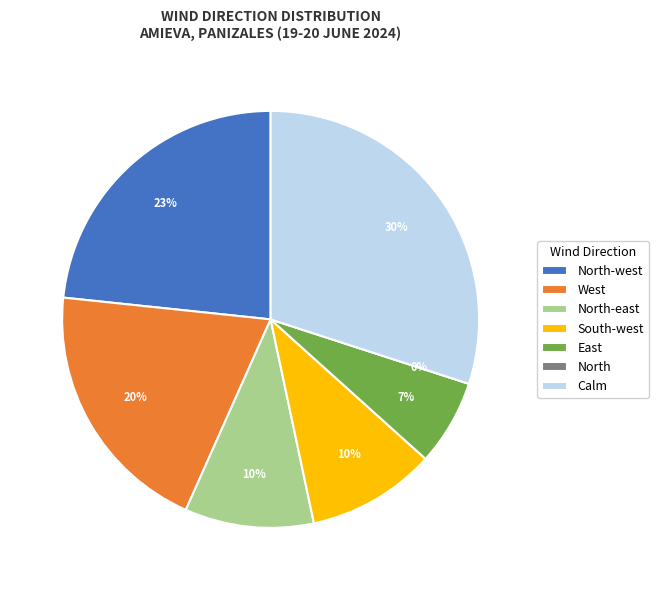

Is there any slice that represents more than half of the pie?

No